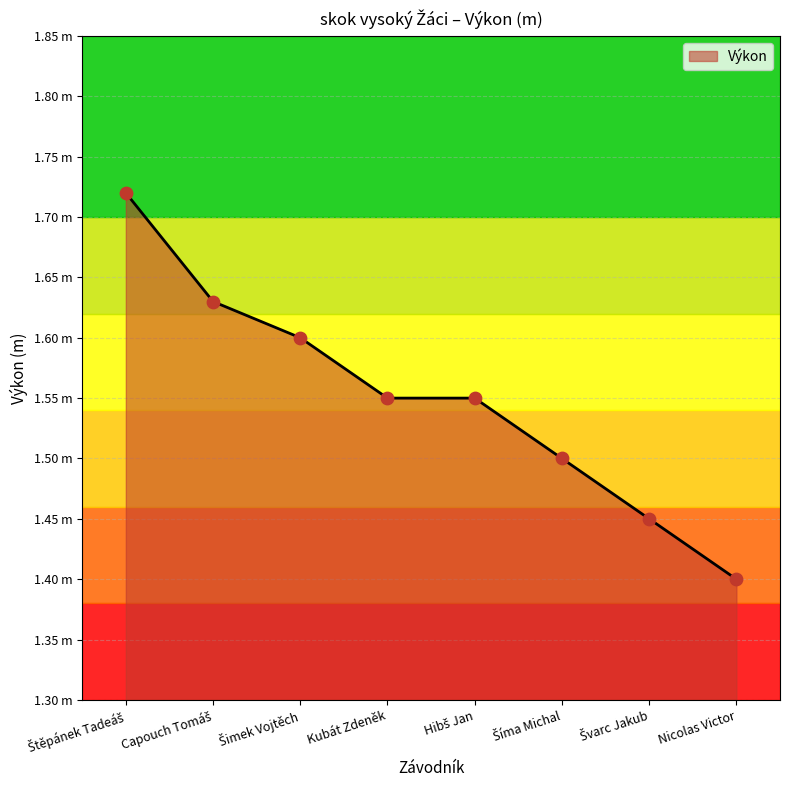

Is this an area chart (filled region under the line)?

Yes